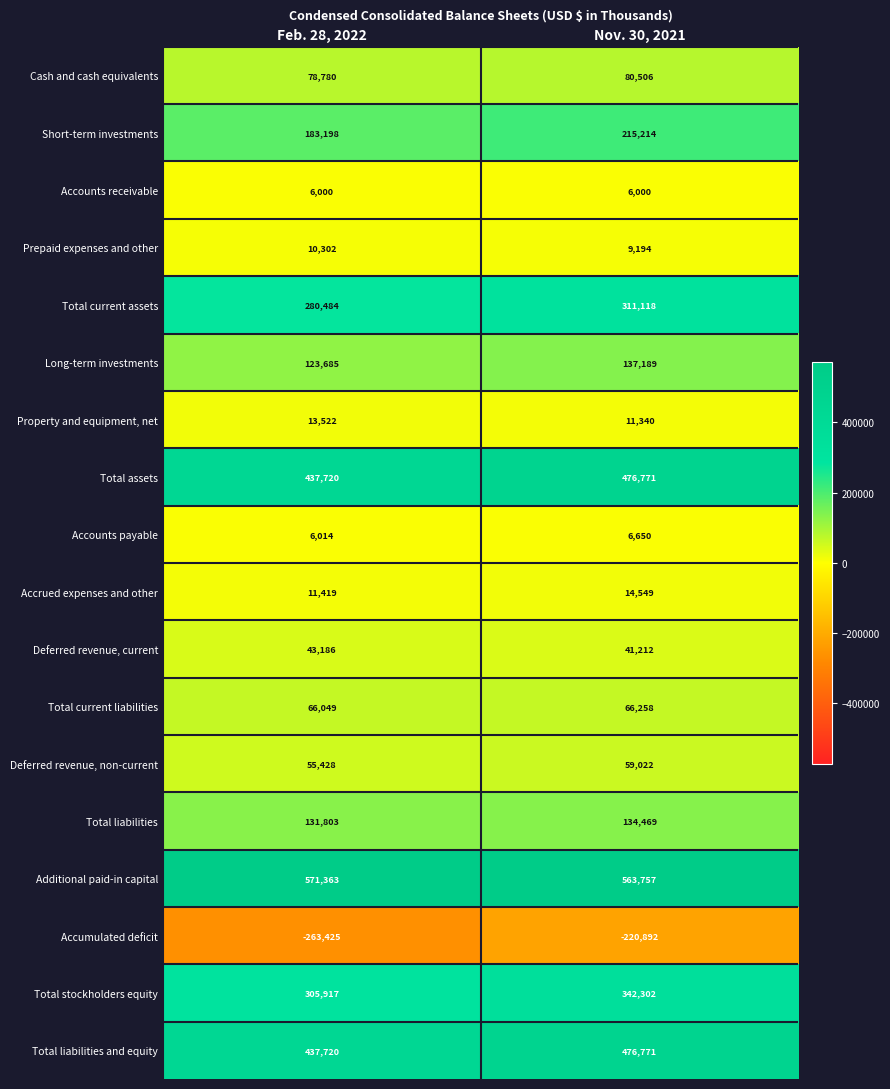

Which label corresponds to the smallest value in the chart?

Feb. 28, 2022